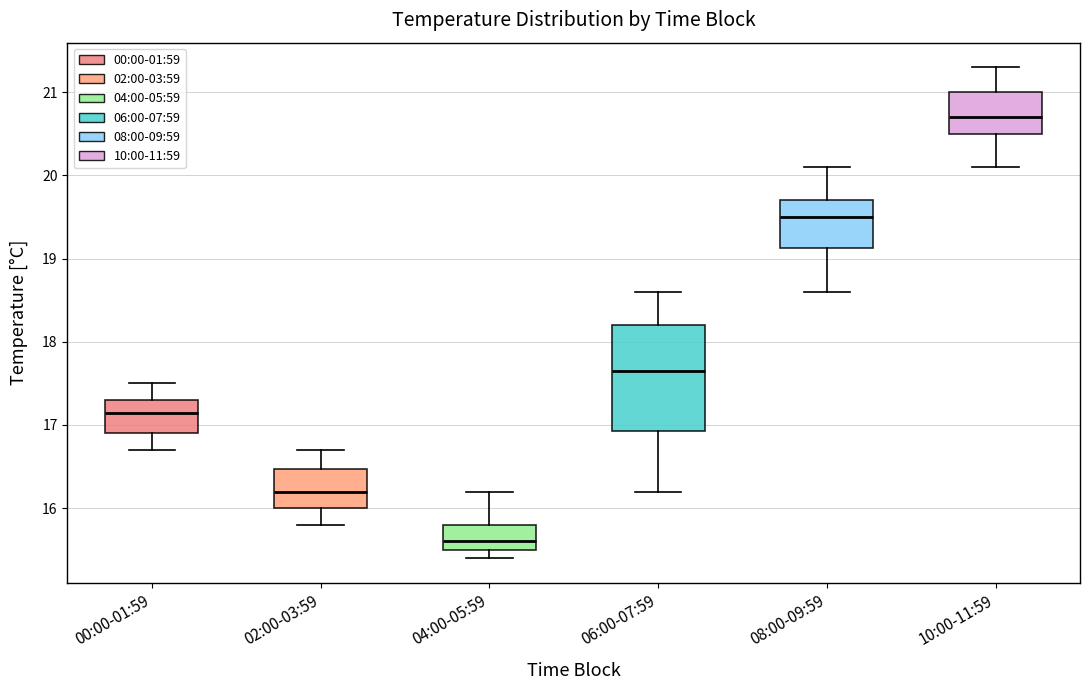

Where does the upper whisker of the box for 04:00-05:59 end on the y-axis? The values are not printed on the chart, so give them approximately, as read against the axis.

16.2